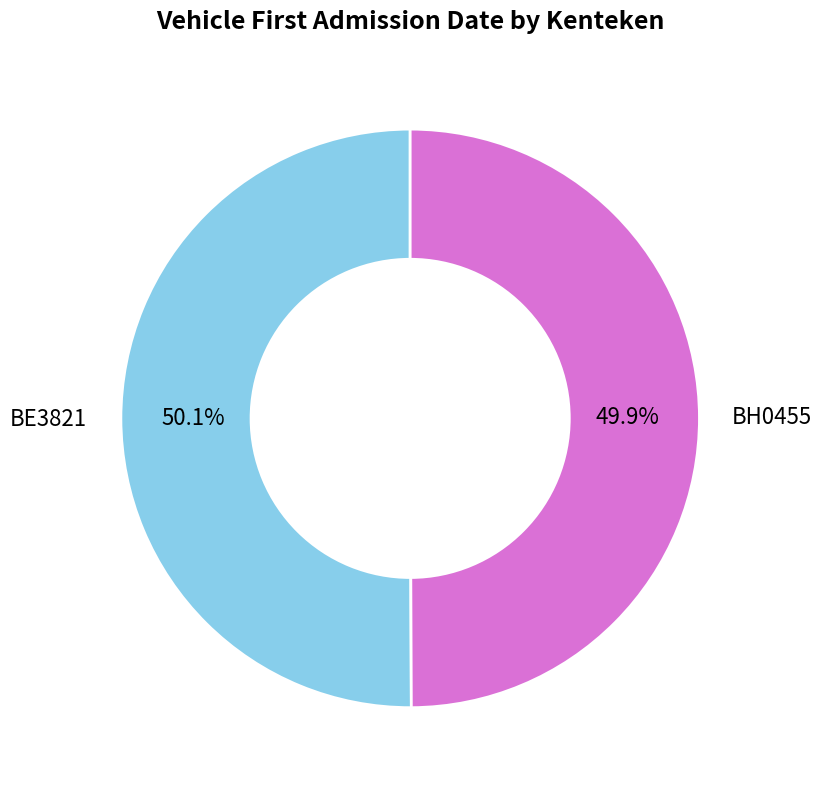

The BE3821 slice represents 38% of the pie. True or false?

False